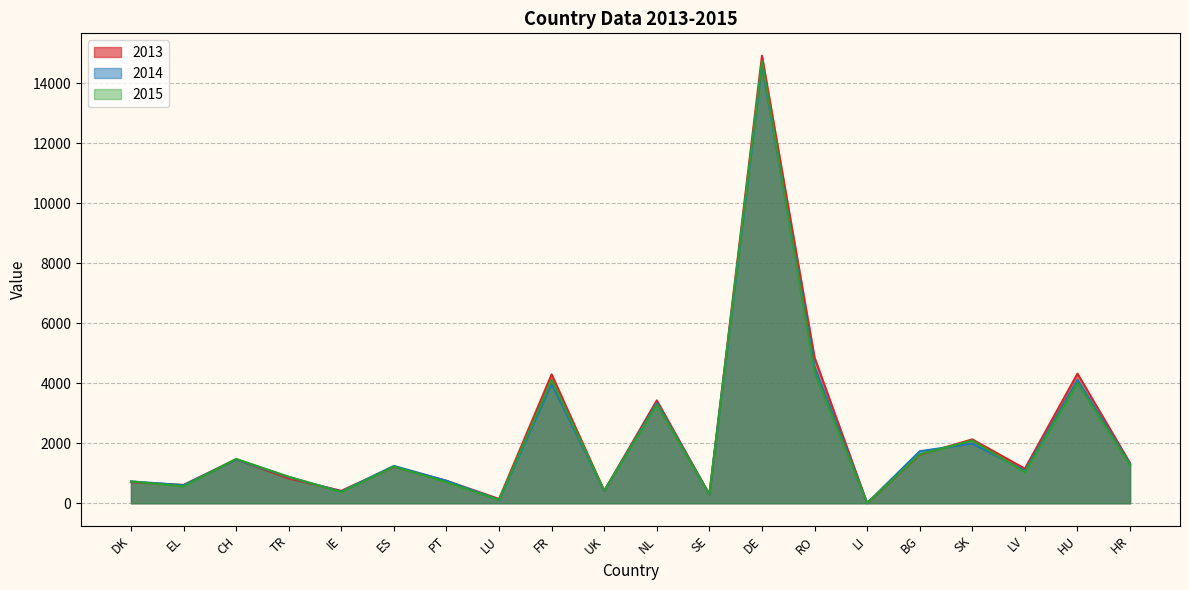

What is the difference between the maximum and minimum values in the 2015 series?

14730